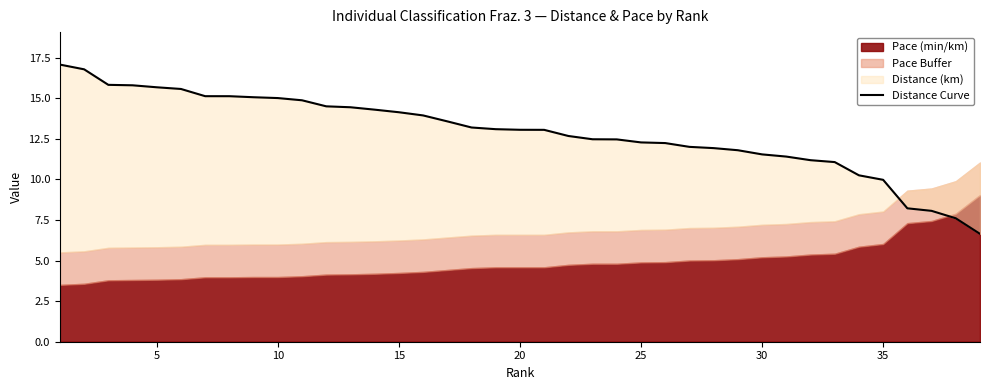

Reading left to right, transcribe all the data shown in this chart.

17.1	16.8	15.8	15.8	15.7	15.6	15.1	15.1	15.1	15.0	14.9	14.5	14.4	14.3	14.1	13.9	13.6	13.2	13.1	13.1	13.0	12.7	12.5	12.5	12.3	12.2	12.0	11.9	11.8	11.5	11.4	11.2	11.1	10.2	10.0	8.2	8.1	7.6	6.6